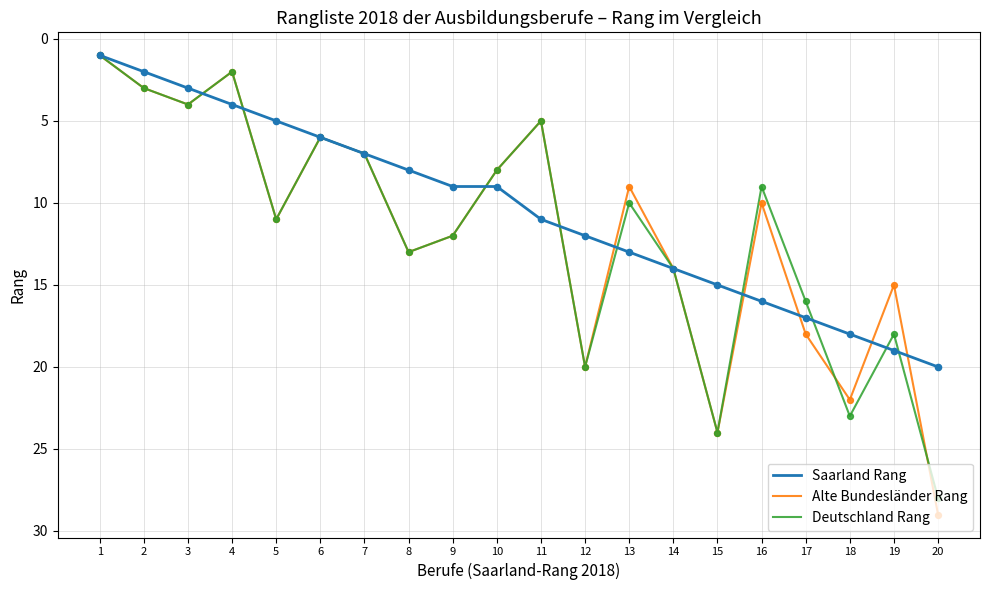

At which category is the sum across all series the highest?

20